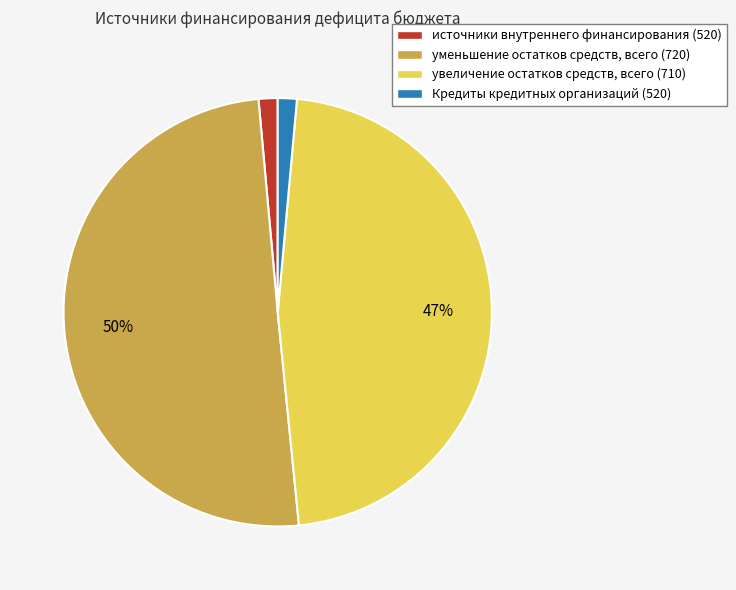

Is увеличение остатков средств, всего (710) the majority of the pie?

No